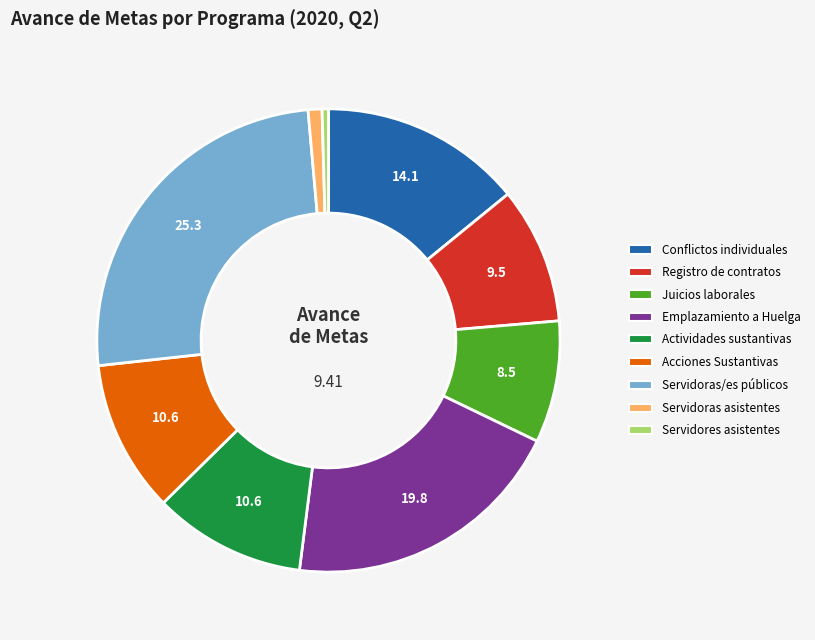

Is there any slice that represents more than half of the pie?

No